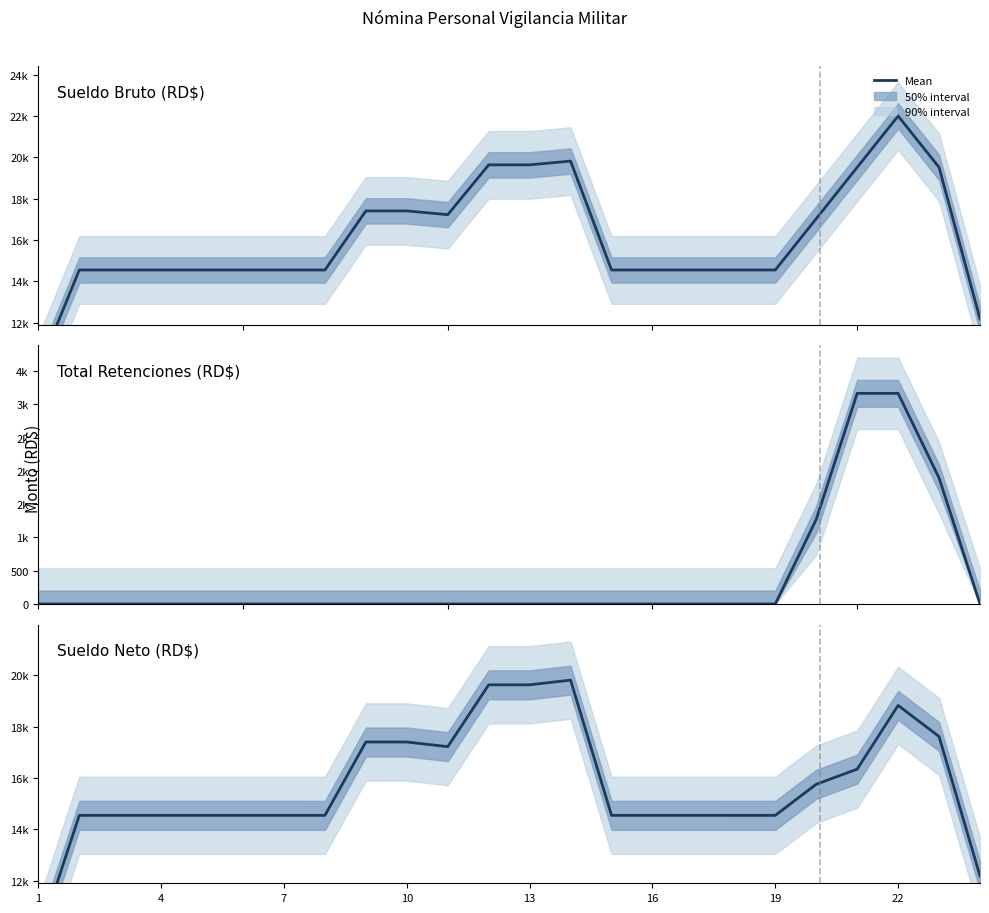

What is the maximum value for Sueldo Bruto (RD$)?

22000.0